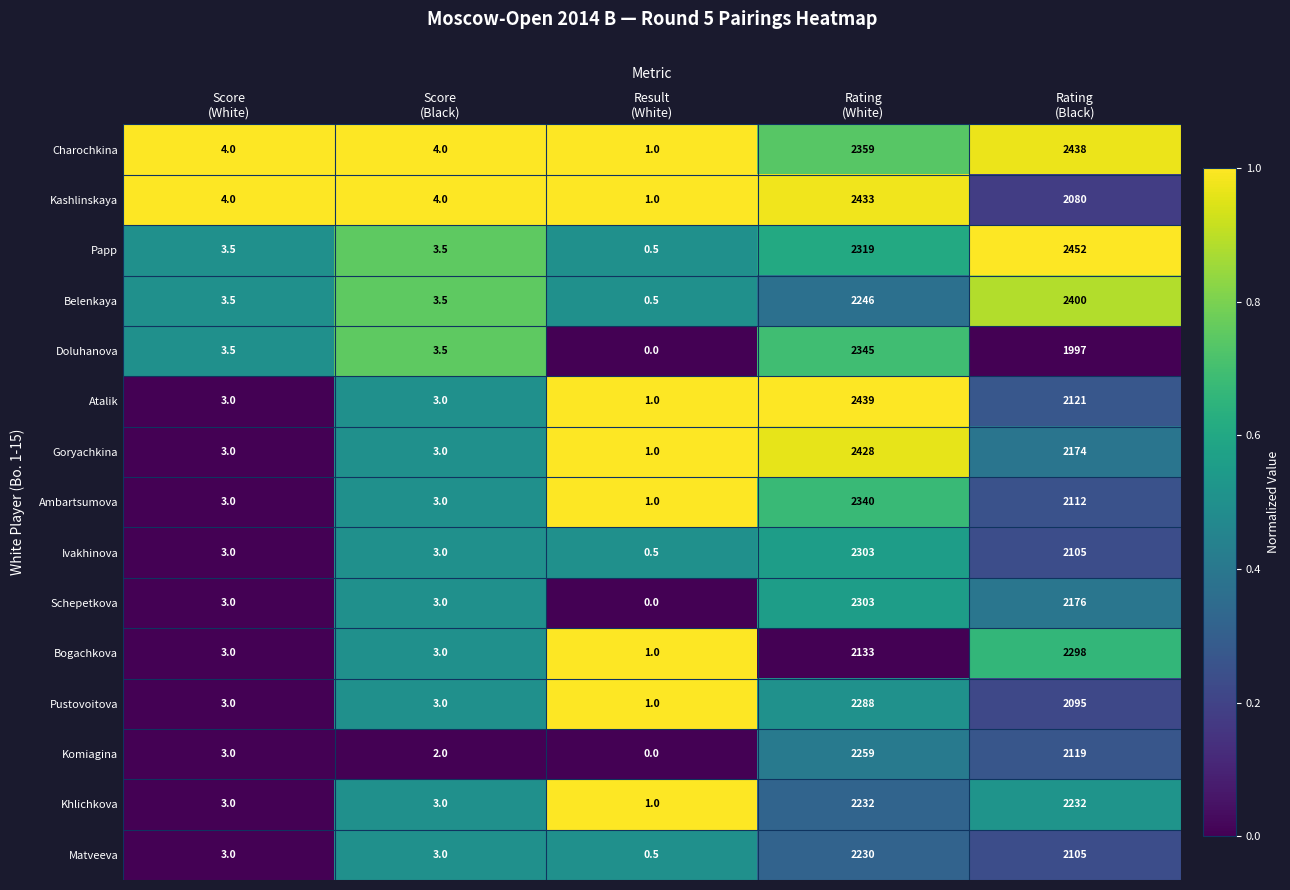

At how many categories does at least one series exceed 0?

5